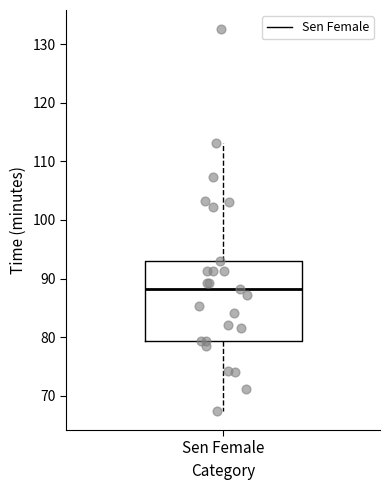

Read this box plot against the y-axis: the position of the median line, the range covered by the box, and the ends of both whiskers. The values are not printed on the chart, so give them approximately, as read against the axis.

median 88, box 79 to 93, whiskers 67 to 113